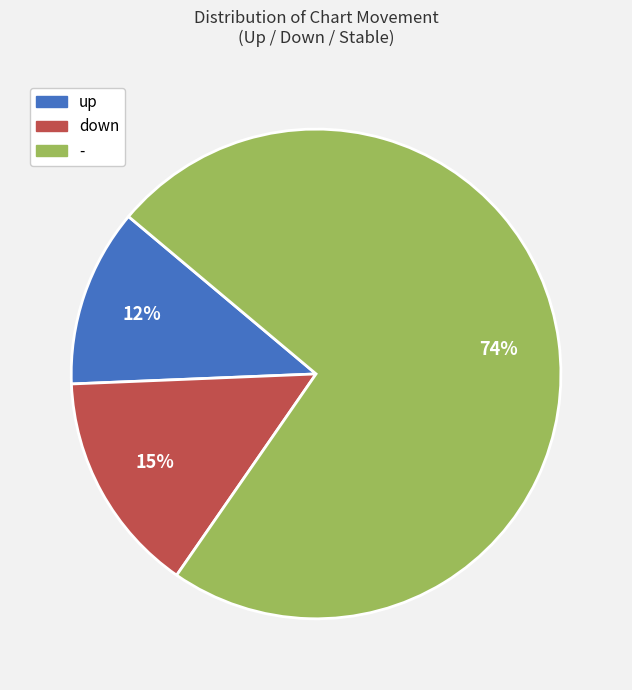

To the nearest percent, what is the combined percentage of - and down?

88%